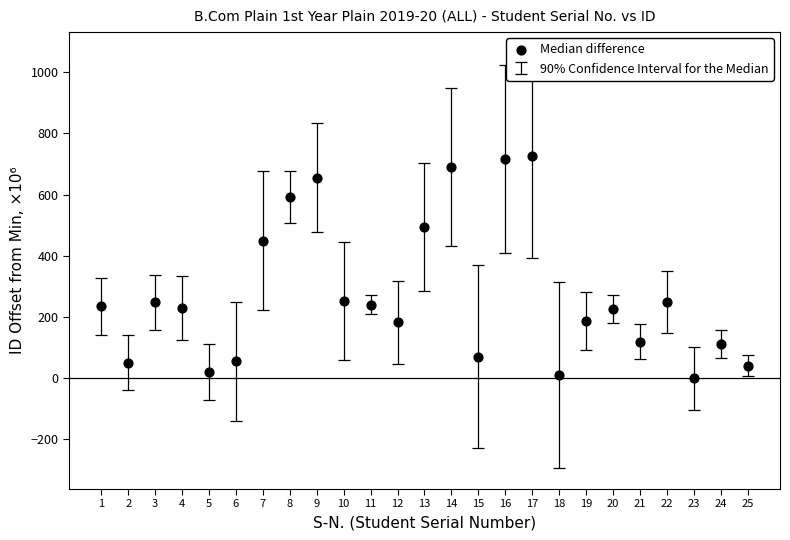

What is the range of X values (max minus min)?

24.0